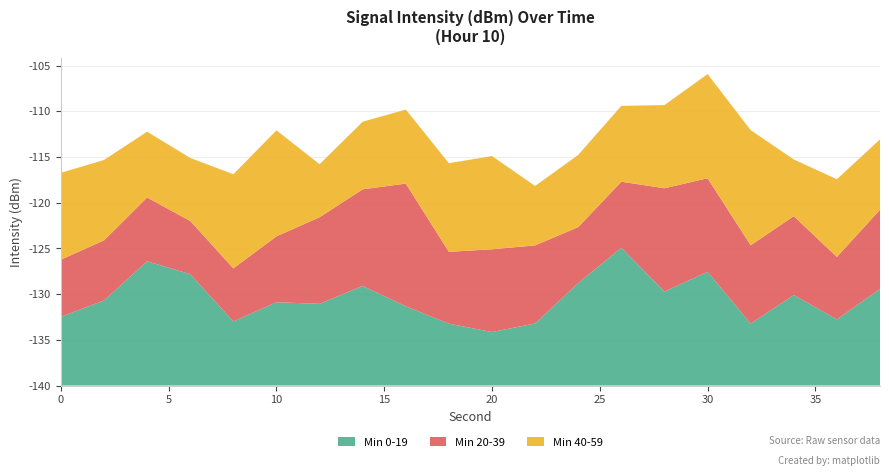

Does the chart have visible grid lines?

Yes